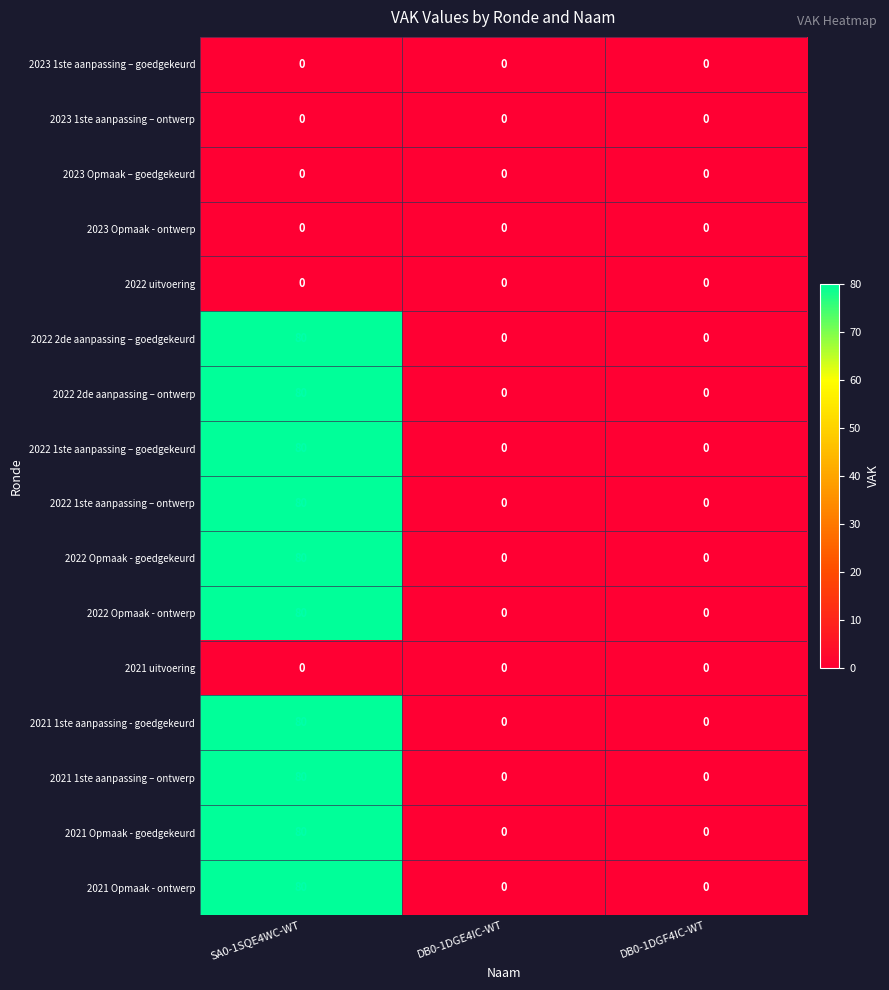

At which category is the sum across all series the highest?

SA0-1SQE4WC-WT